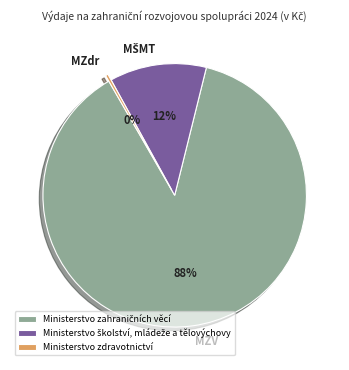

To the nearest percent, what is the average slice percentage?

33%